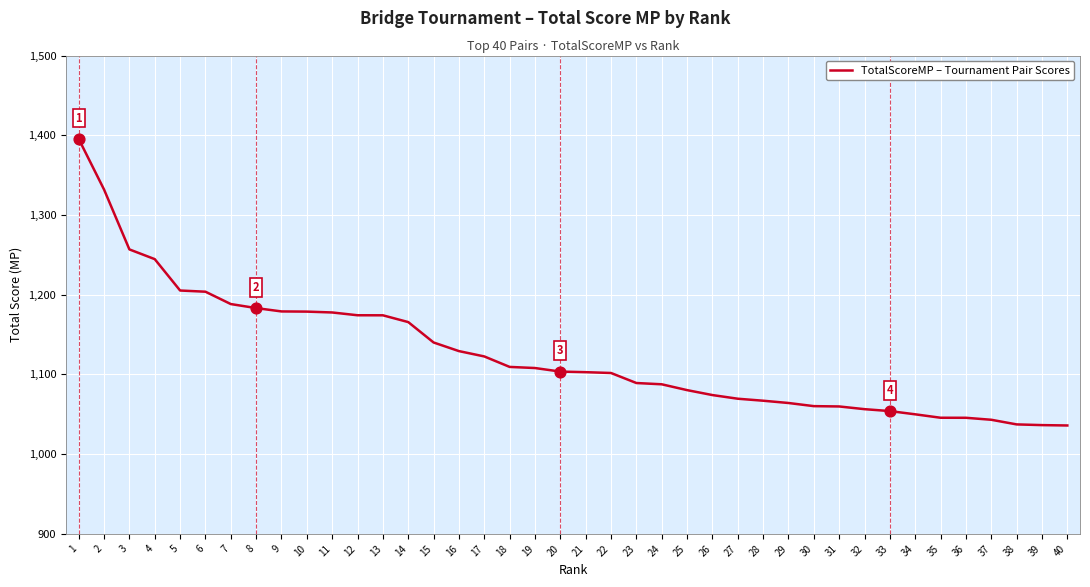

What is the change in value from 22 to 34?

-51.8